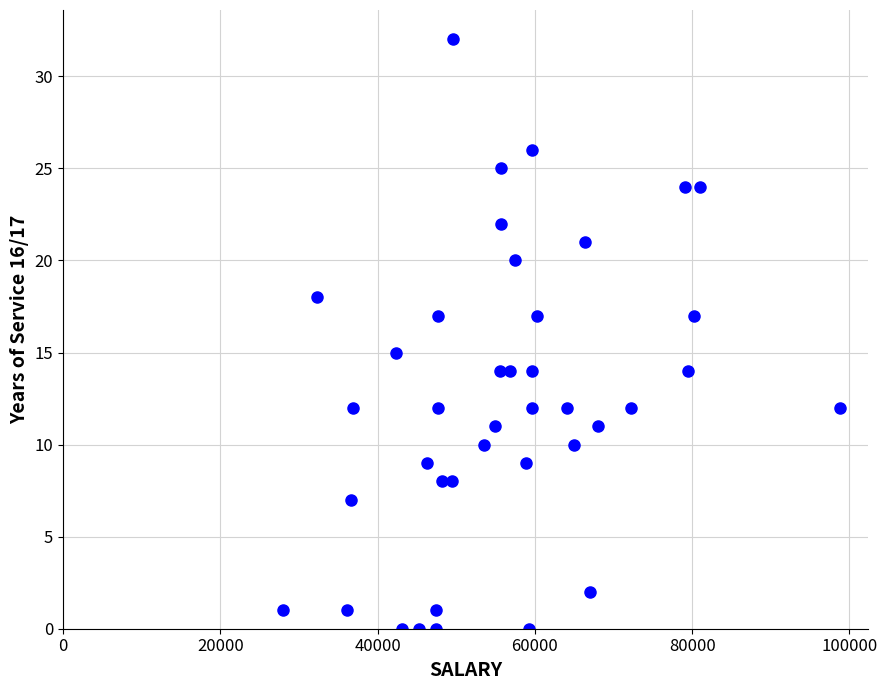

What is the range of Y values (max minus min)?

32